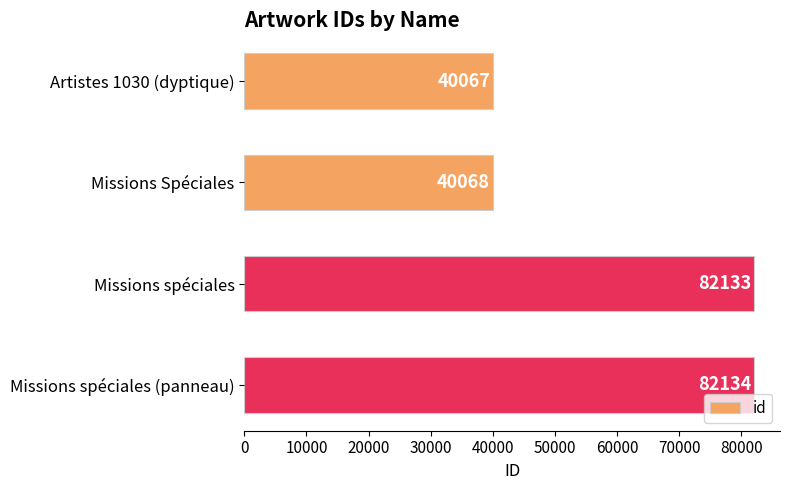

Is it true that the value at Artistes 1030 (dyptique) is 40067?

True